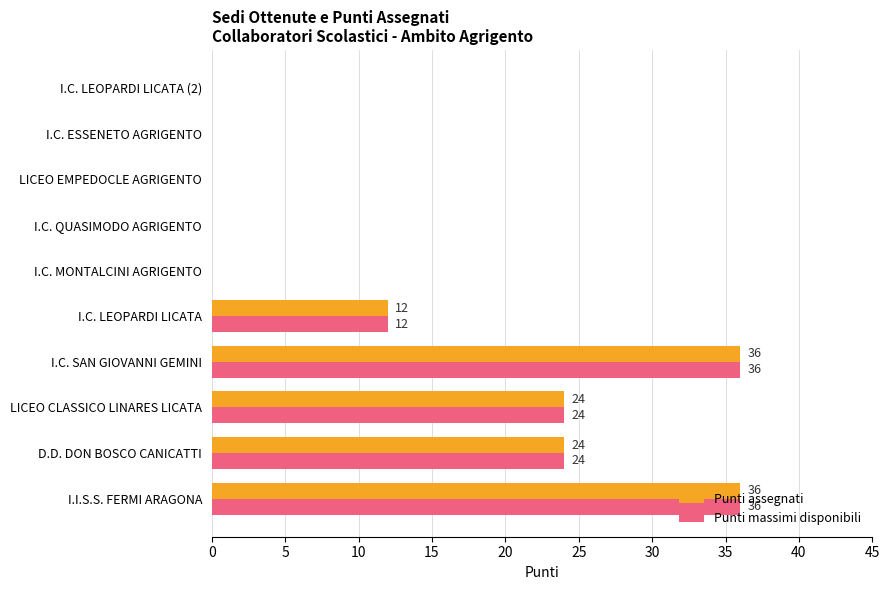

How many Punti assegnati values are between 0 and 24?

8